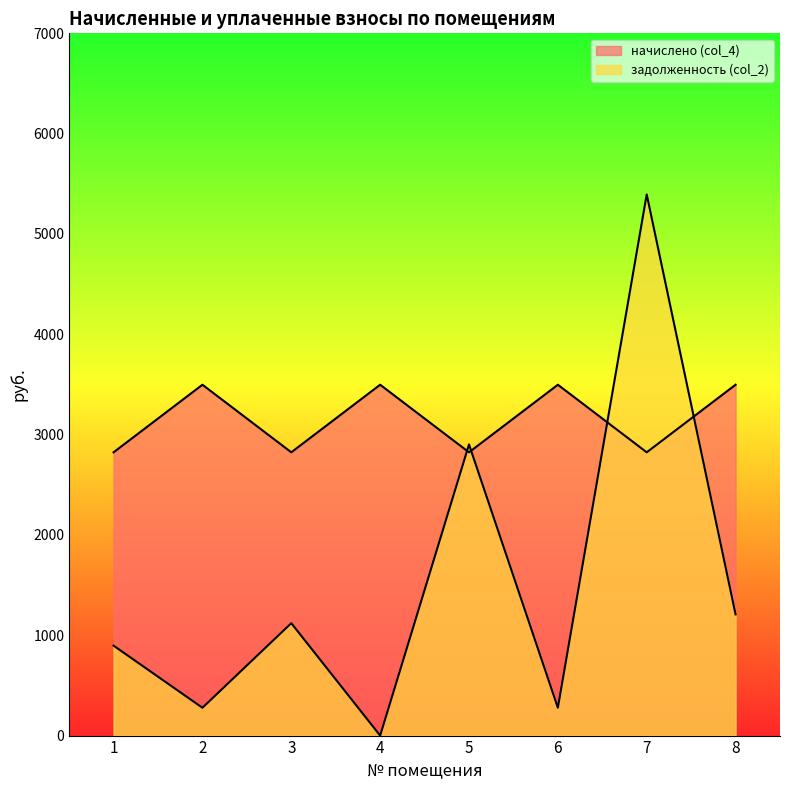

What is the value of the начислено (col_4) point at the 8th from the left?

3497.3